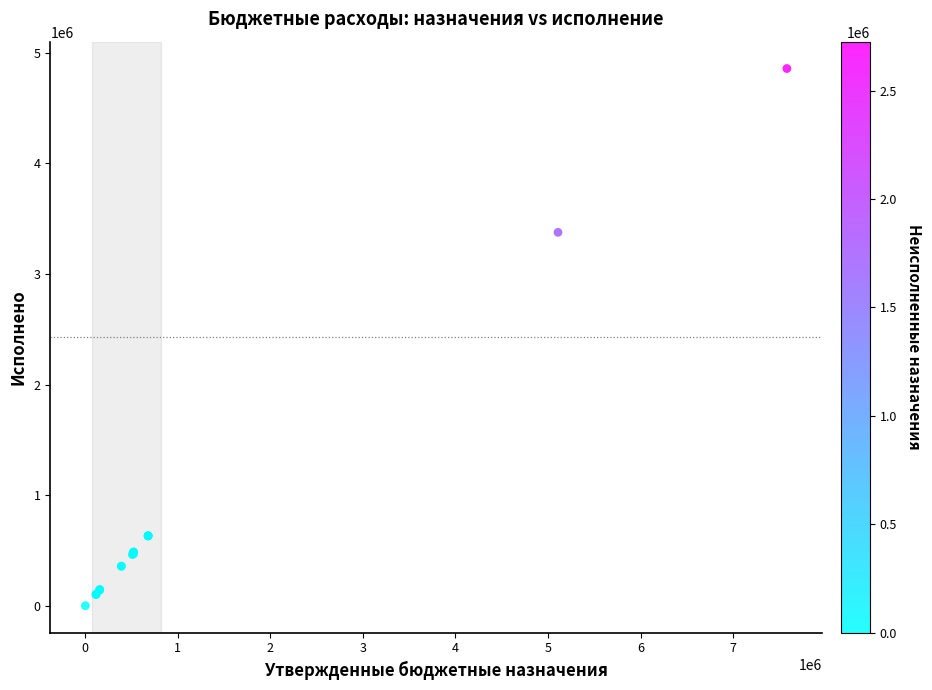

What Y value in the scatter plot is closest to 2428964?

3375279.2